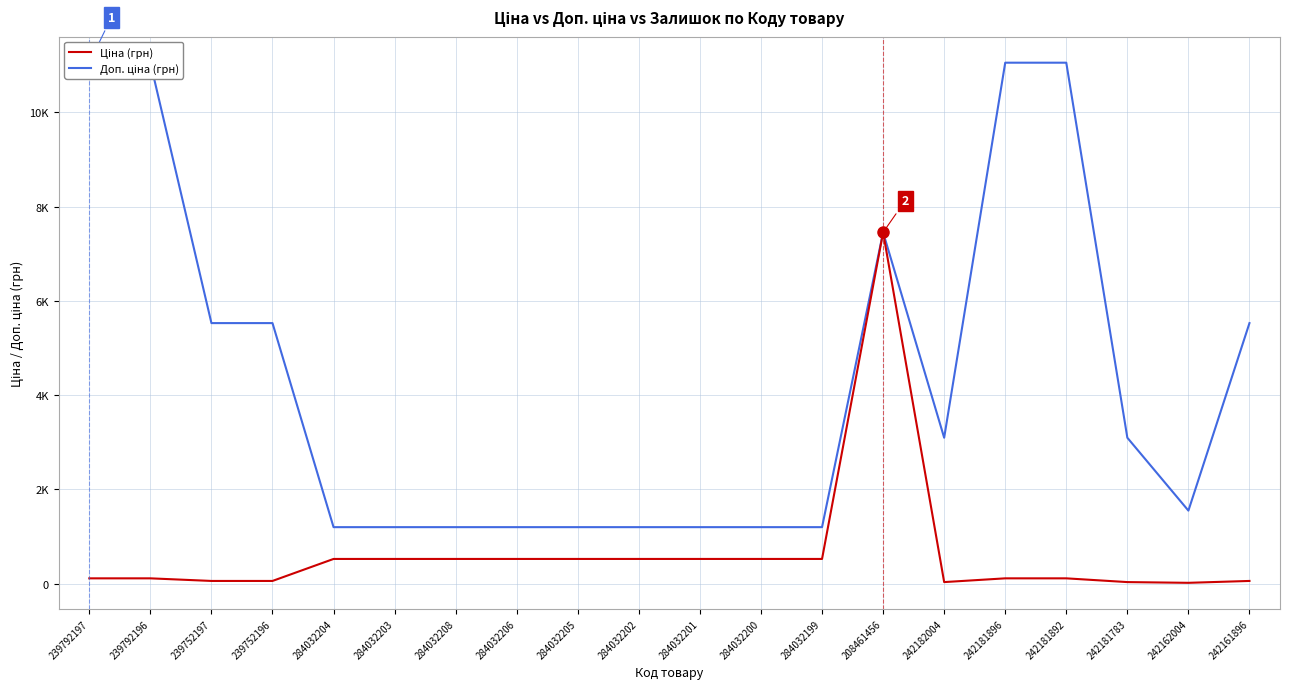

Reading left to right, transcribe all the data shown in this chart.

Доп. ціна: 239792197=11055.0	239792196=11055.0	239752197=5528.0	239752196=5528.0	284032204=1197.0	284032203=1197.0	284032208=1197.0	284032206=1197.0	284032205=1197.0	284032202=1197.0	284032201=1197.0	284032200=1197.0	284032199=1197.0	208461456=7453.8	242182004=3095.0	242181896=11055.0	242181892=11055.0	242181783=3095.0	242162004=1548.0	242161896=5528.0
Ціна: 239792197=110.5	239792196=110.5	239752197=55.3	239752196=55.3	284032204=522.2	284032203=522.2	284032208=522.2	284032206=522.2	284032205=522.2	284032202=522.2	284032201=522.2	284032200=522.2	284032199=522.2	208461456=7453.8	242182004=30.9	242181896=110.5	242181892=110.5	242181783=30.9	242162004=15.5	242161896=55.3